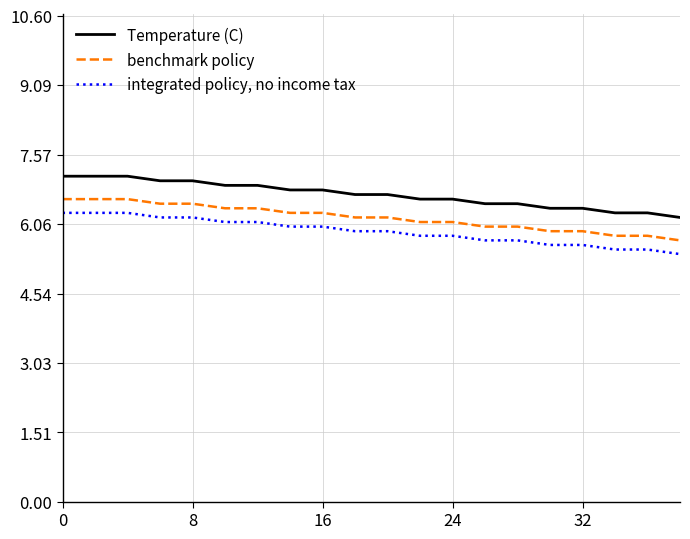

What is the difference between the maximum and minimum values in the integrated policy, no income tax series?

0.9